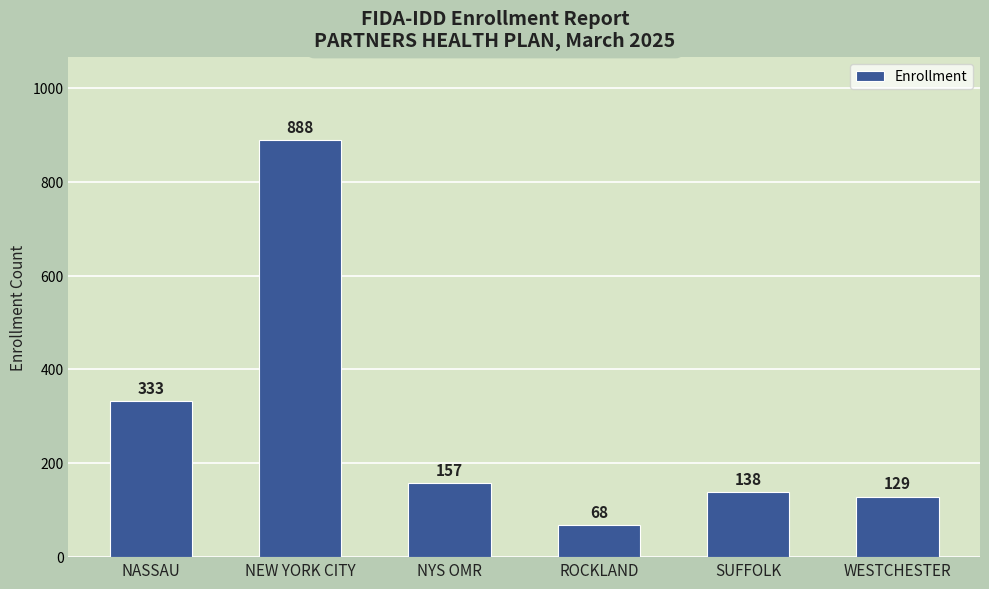

List the labels in order of value, largest first.

NEW YORK CITY, NASSAU, NYS OMR, SUFFOLK, WESTCHESTER, ROCKLAND